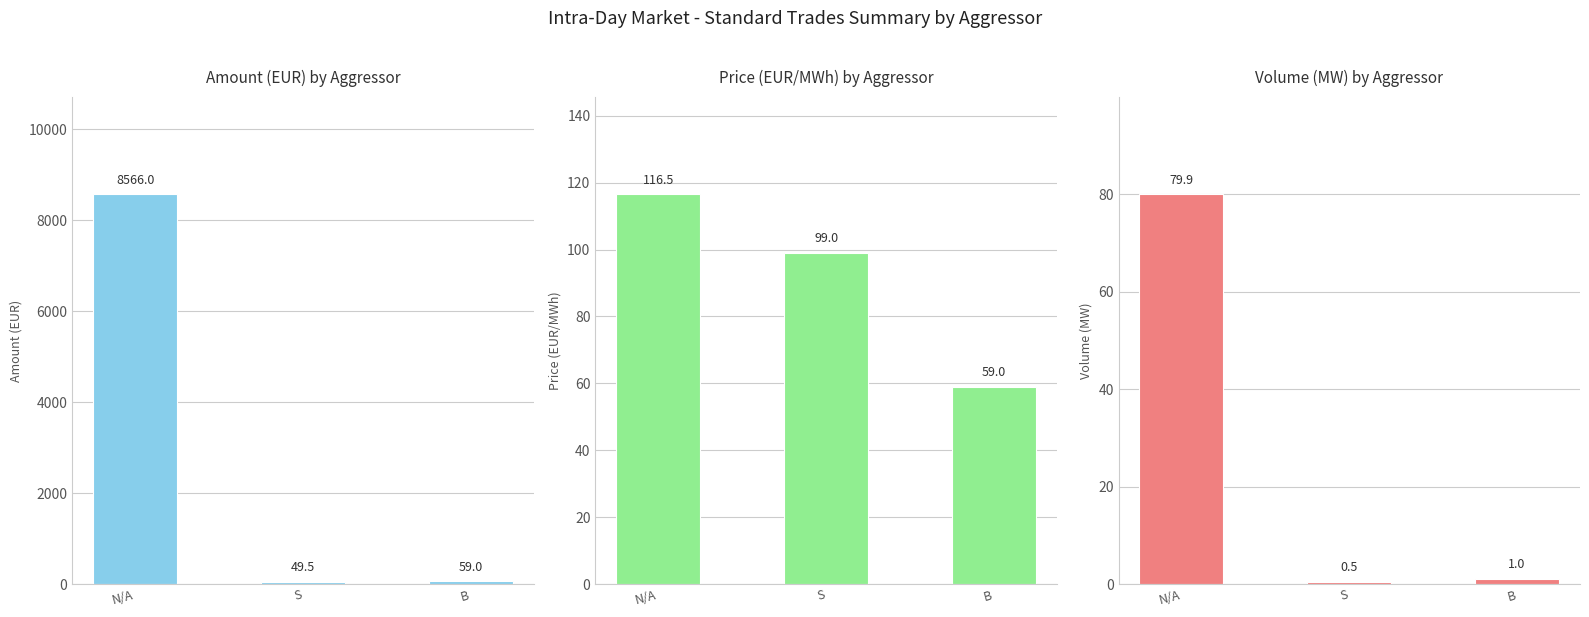

What is the sum of the Volume (MW) values at B and S?

1.5